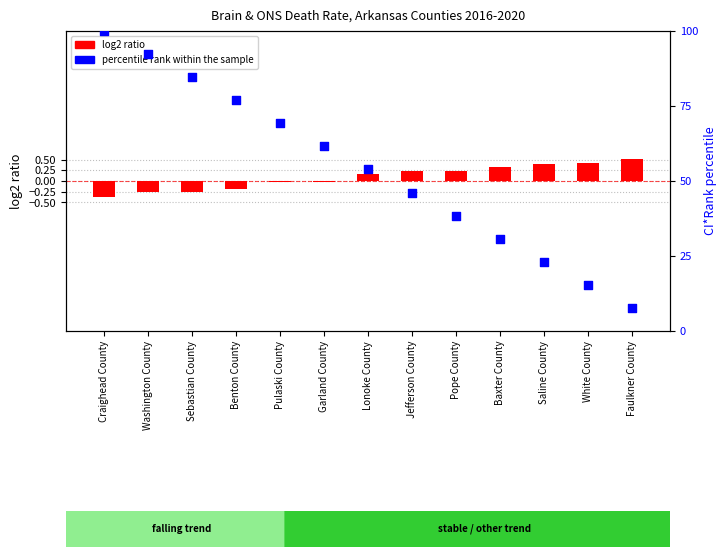

At which category is the sum across all series the highest?

Craighead County